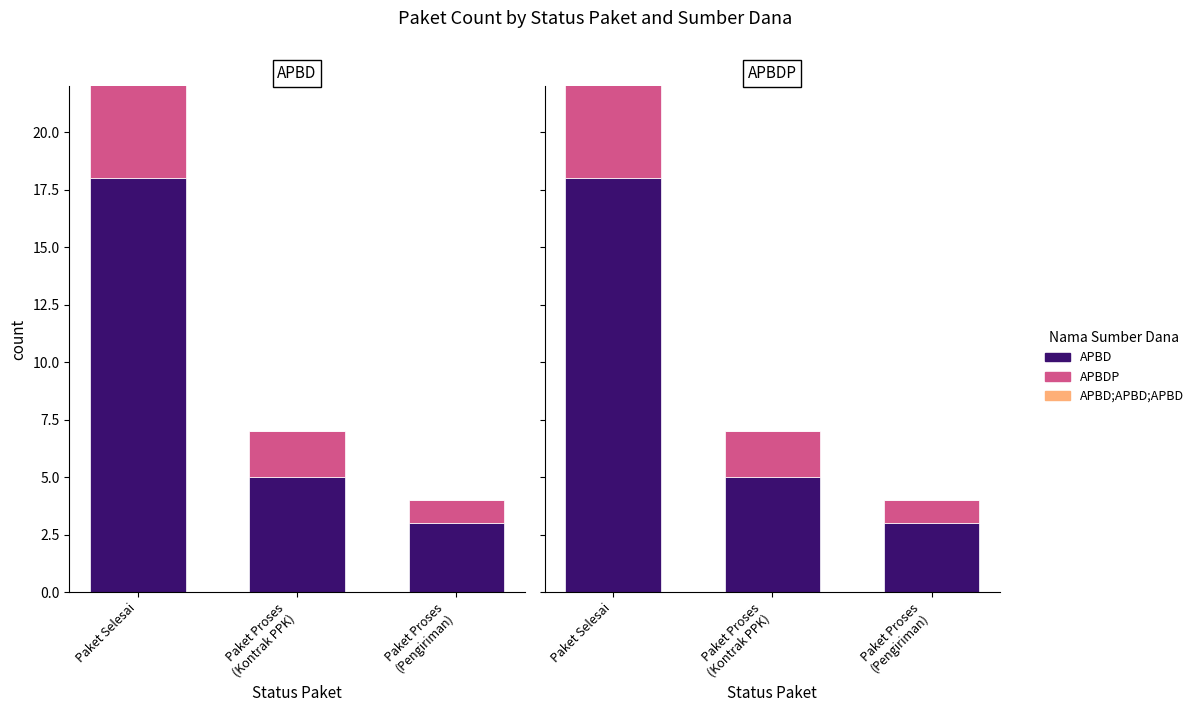

Which series has the largest total across all categories?

APBD